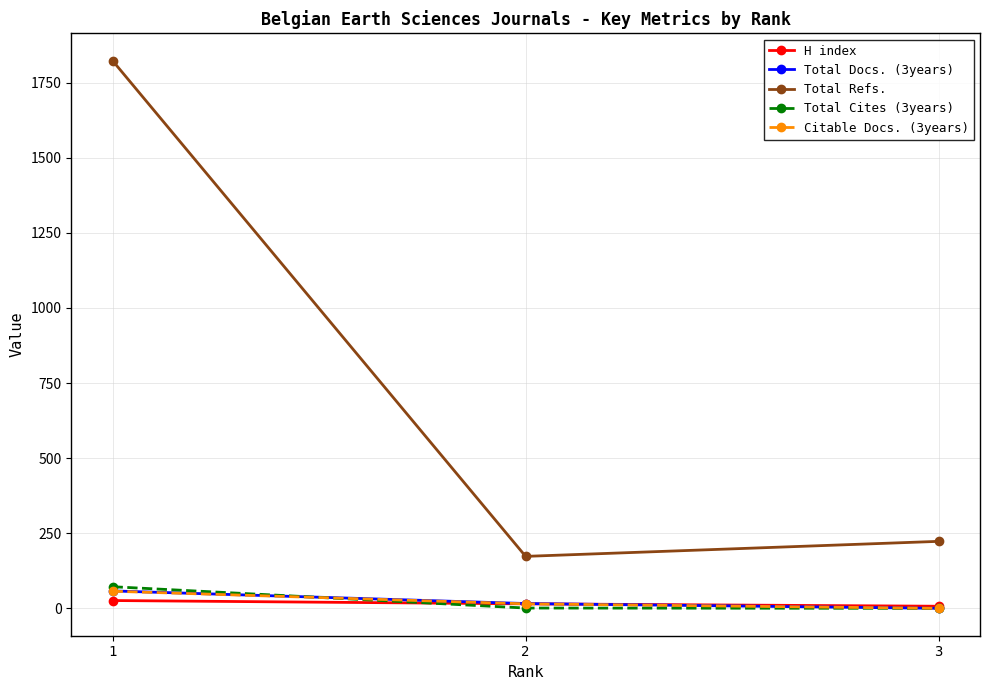

Which series has the widest spread of values?

Total Refs.